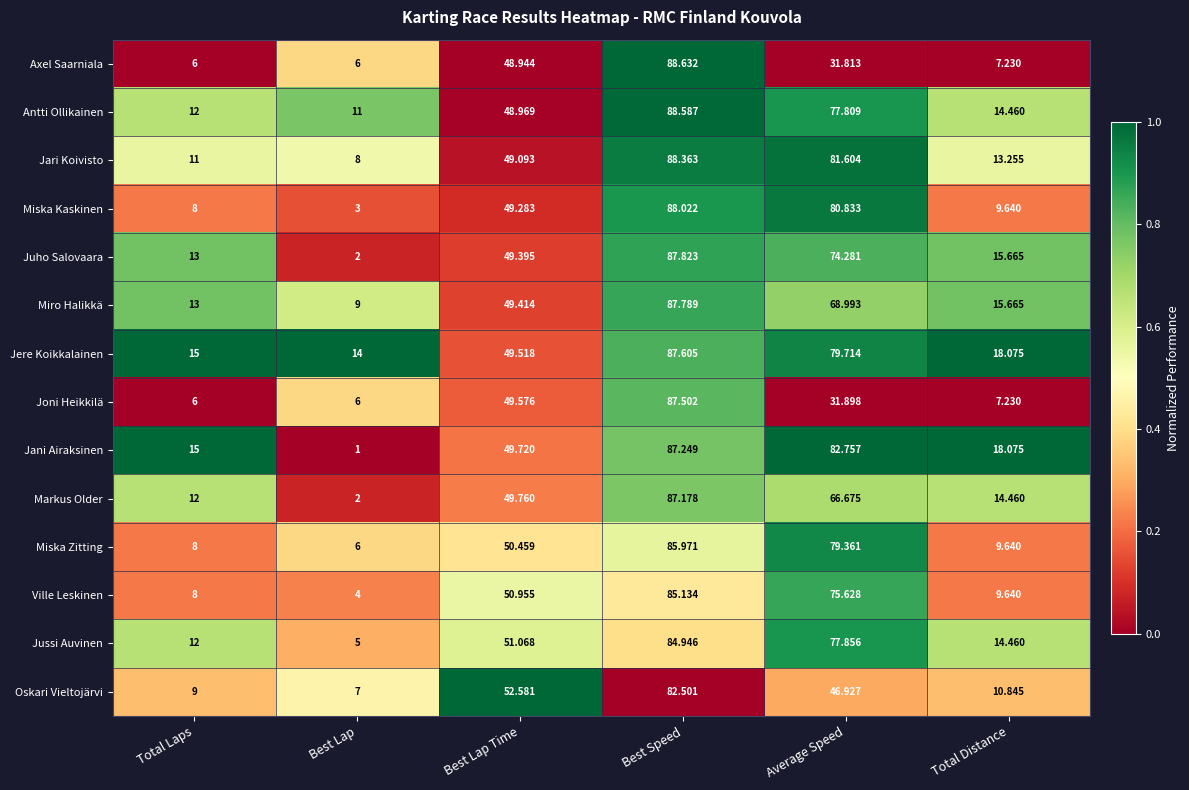

At which category is the sum across all series the highest?

Best Speed